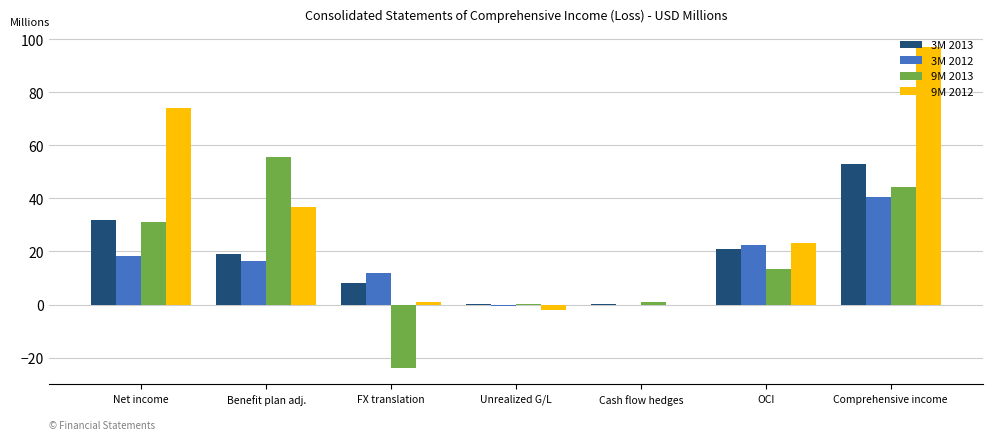

What are all the series names shown in the legend?

3M 2013, 3M 2012, 9M 2013, 9M 2012